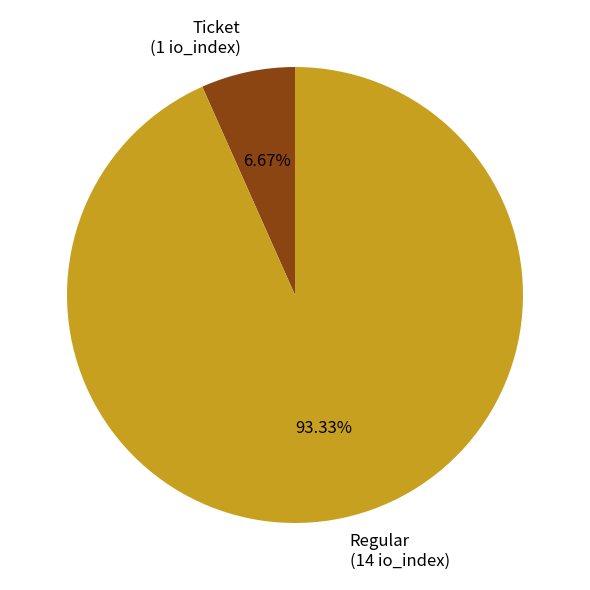

What is the largest slice in the pie chart?

Regular